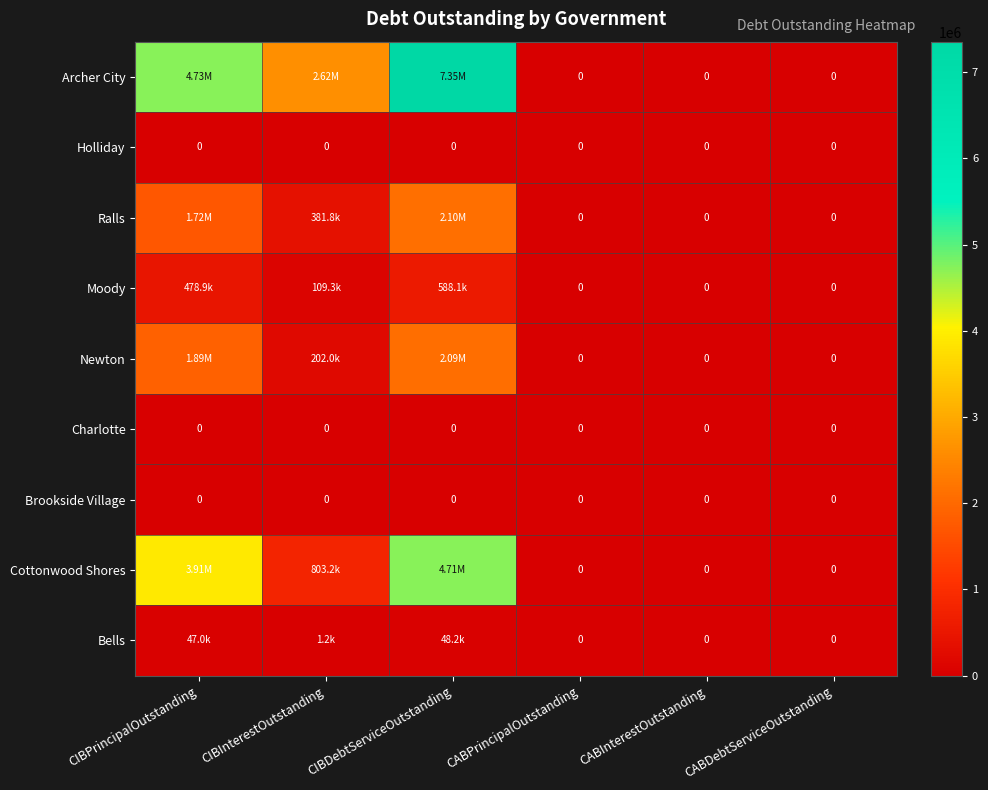

Which series has the largest range (max minus min)?

Archer City